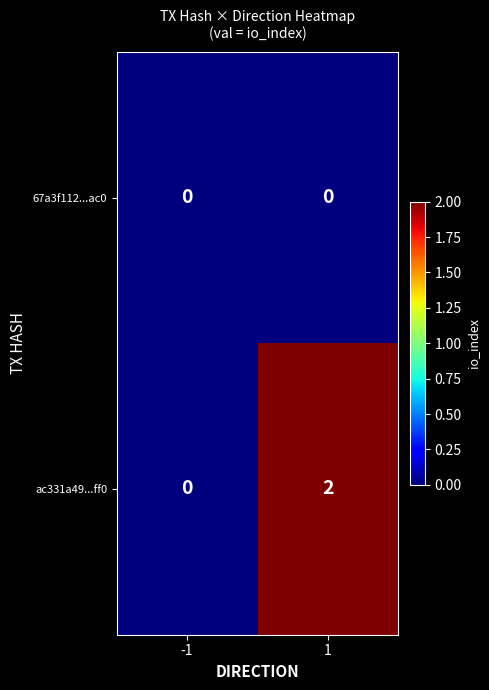

Which series has the largest total across all categories?

ac331a49...ff0